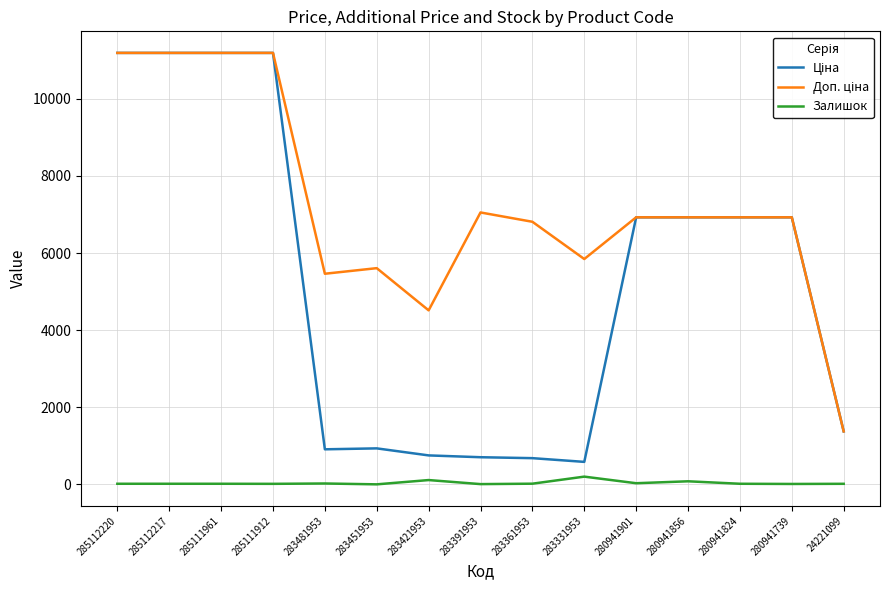

What is the maximum value shown in the chart?

11188.2